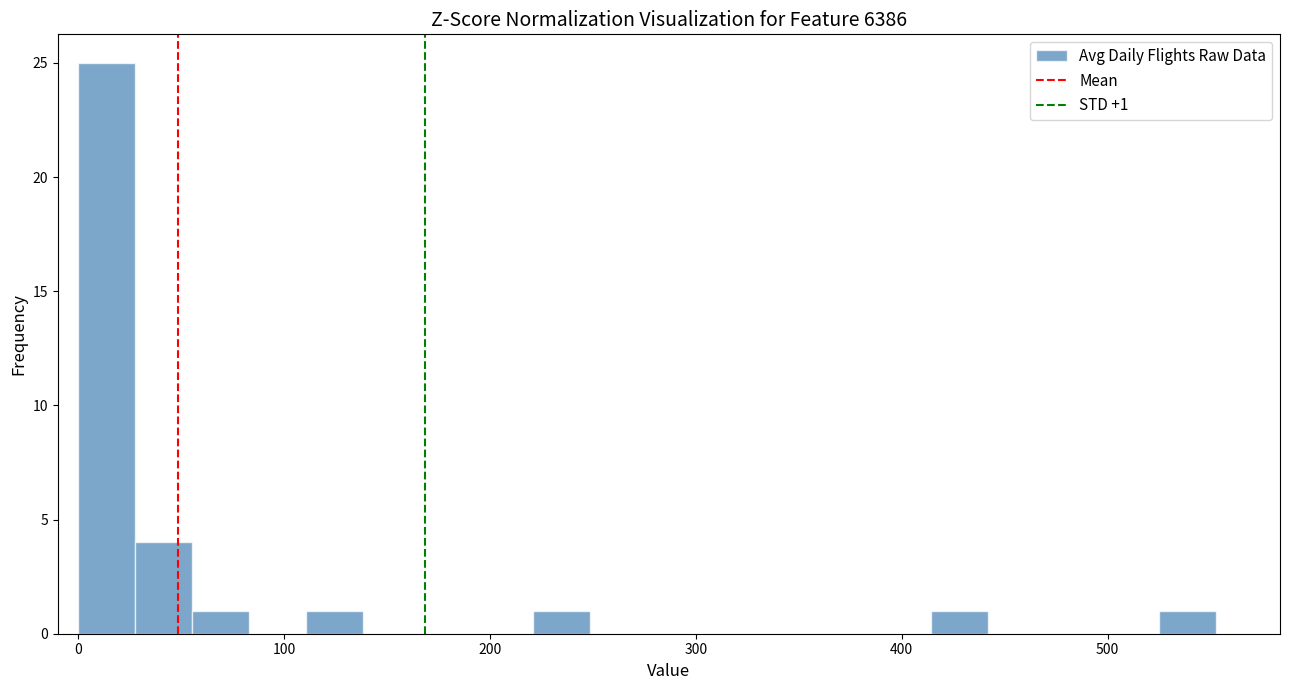

Read against the x-axis, roughly where is the centre of the tallest bar?

10